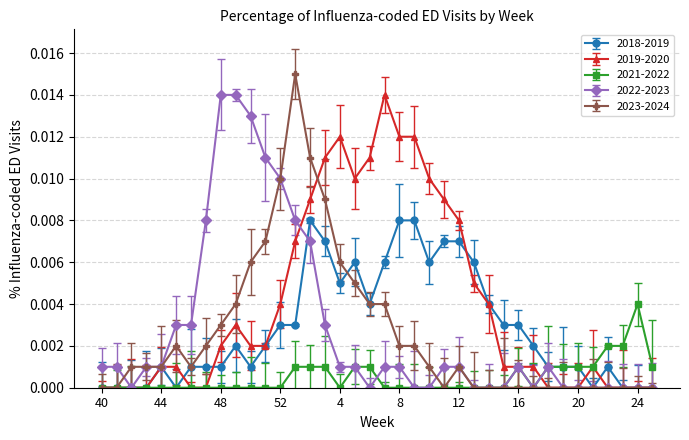

Which series has the largest total across all categories?

2019-2020